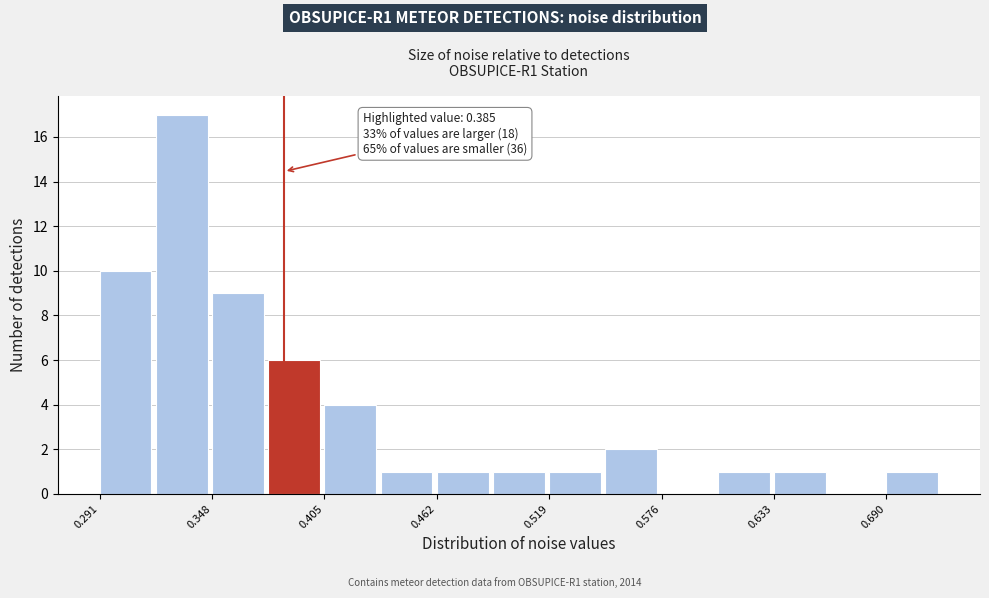

Read against the x-axis, roughly where is the centre of the tallest bar?

0.33